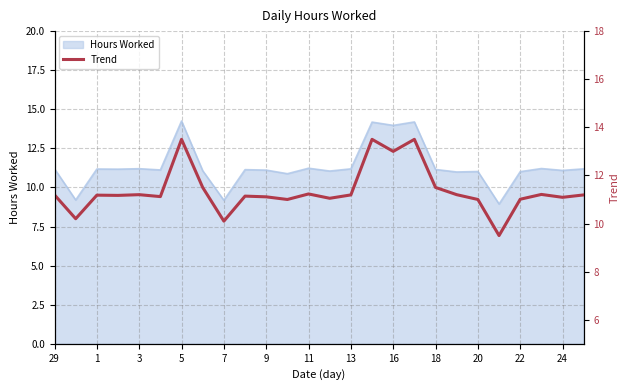

What is the difference between the second highest and second lowest values?

3.4